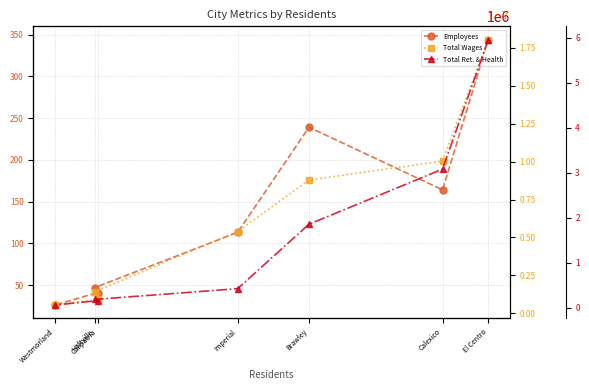

True or false: Total Wages and Employees cross at least once.

False